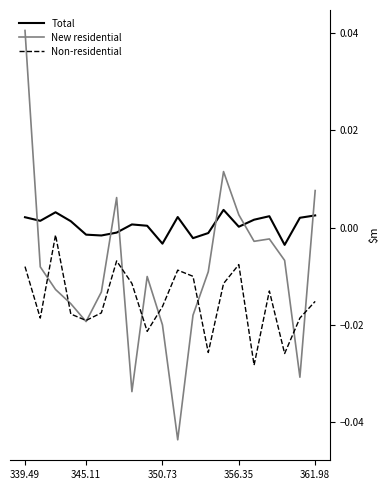

How many lines are shown in the chart?

3